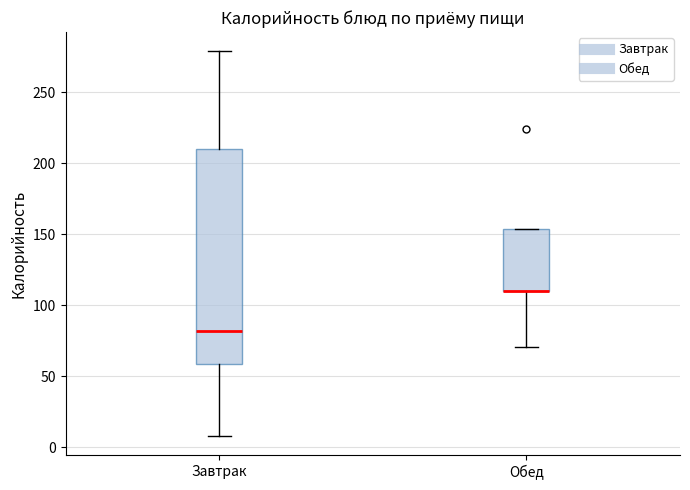

Reading left to right, transcribe this box plot: for each box, give where its median line is, the range the box spans, and where its two whiskers end, as read against the y-axis. The values are not printed on the chart, so give them approximately, as read against the axis.

Завтрак: median 80, box 60 to 210, whiskers 10 to 280
Обед: median 110 (drawn on the box's lower edge), box 110 to 155, whiskers 70 to 155